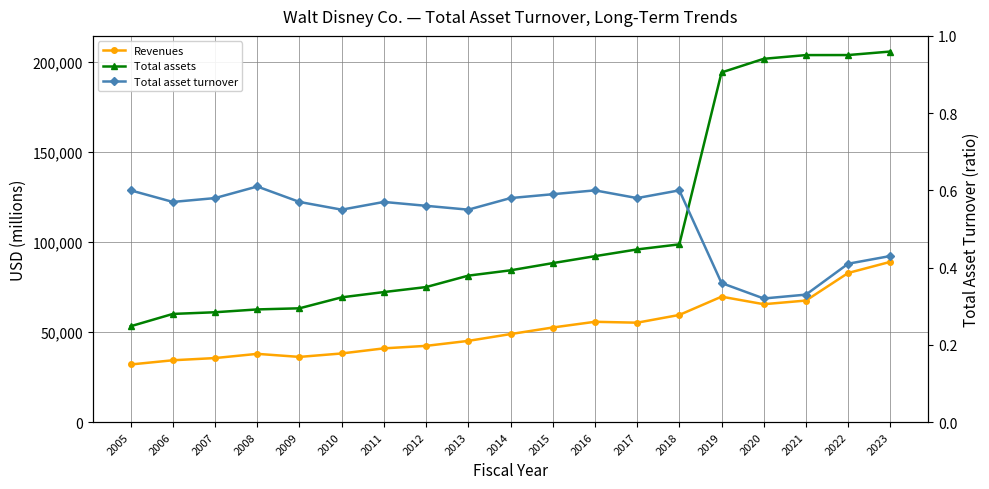

True or false: Total assets and Revenues cross at least once.

False